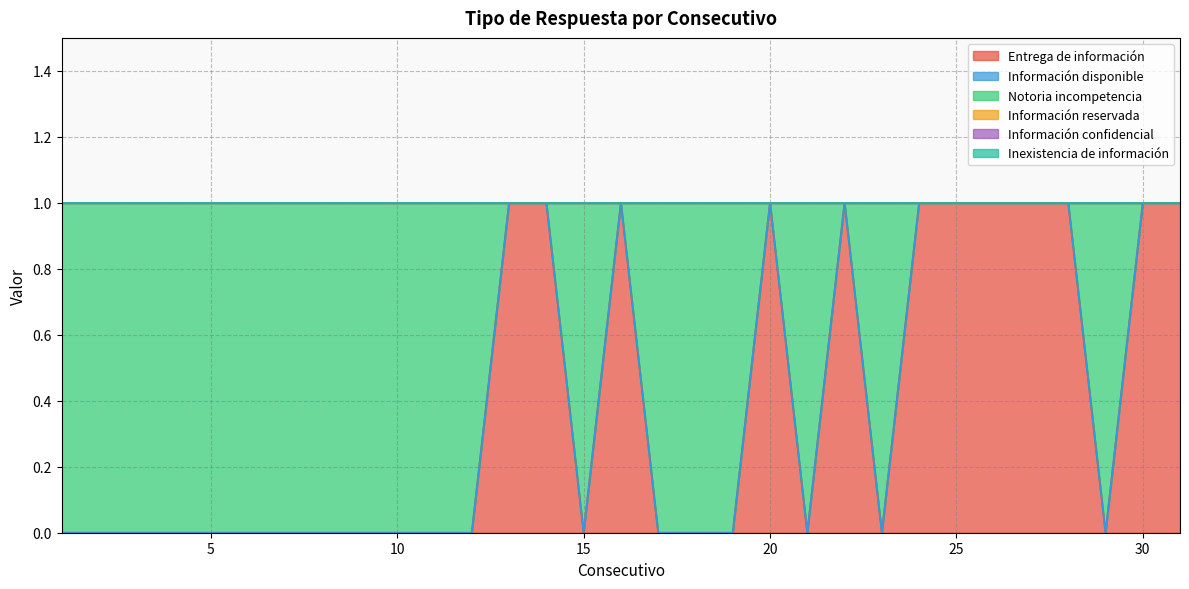

True or false: Información disponible and Información reservada cross at least once.

False